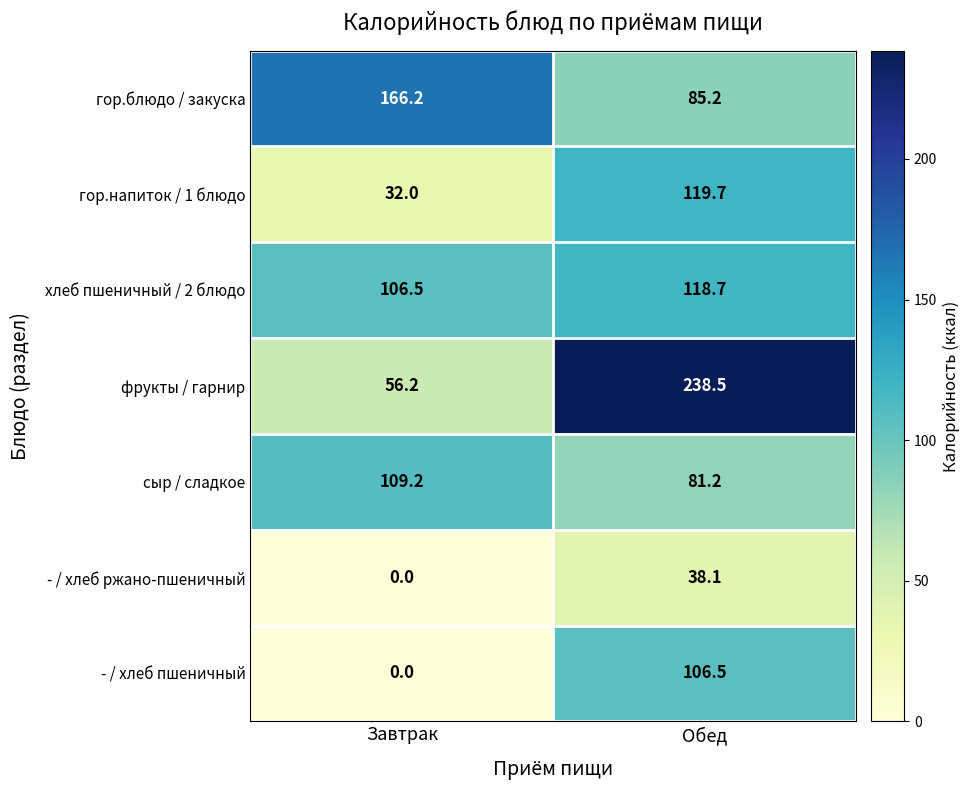

True or false: хлеб пшеничный / 2 блюдо has a value of 106.5 at Завтрак.

True